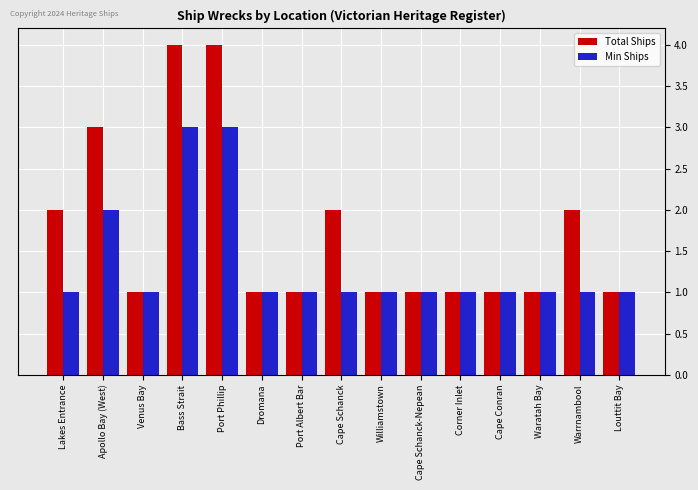

Reading left to right, list all the values displayed in this chart.

Total Ships: Lakes Entrance=2	Apollo Bay (West)=3	Venus Bay=1	Bass Strait=4	Port Phillip=4	Dromana=1	Port Albert Bar=1	Cape Schanck=2	Williamstown=1	Cape Schanck-Nepean=1	Corner Inlet=1	Cape Conran=1	Waratah Bay=1	Warrnambool=2	Louttit Bay=1
Min Ships: Lakes Entrance=1	Apollo Bay (West)=2	Venus Bay=1	Bass Strait=3	Port Phillip=3	Dromana=1	Port Albert Bar=1	Cape Schanck=1	Williamstown=1	Cape Schanck-Nepean=1	Corner Inlet=1	Cape Conran=1	Waratah Bay=1	Warrnambool=1	Louttit Bay=1